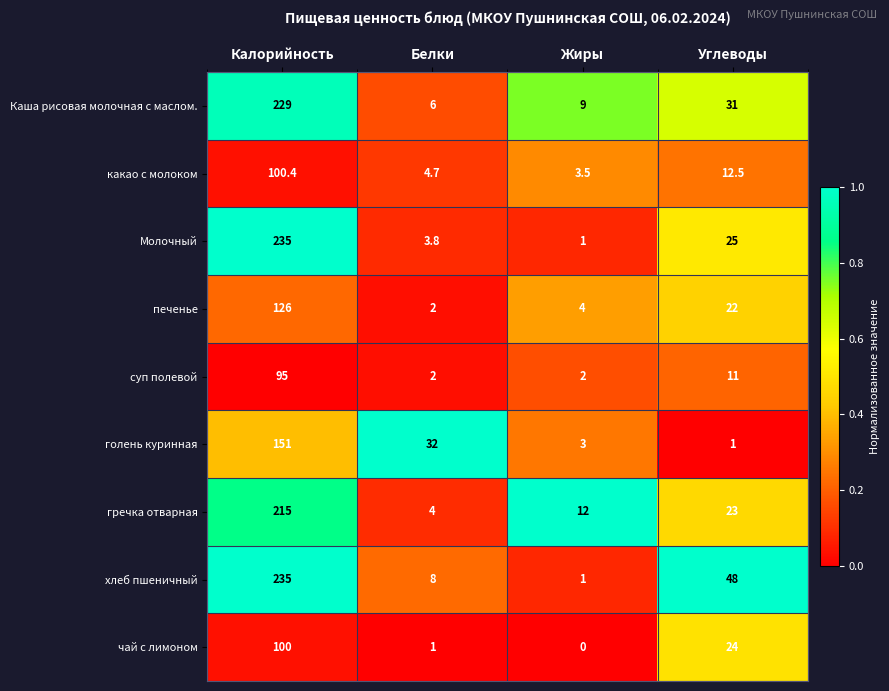

At which label does хлеб пшеничный reach its peak?

Калорийность